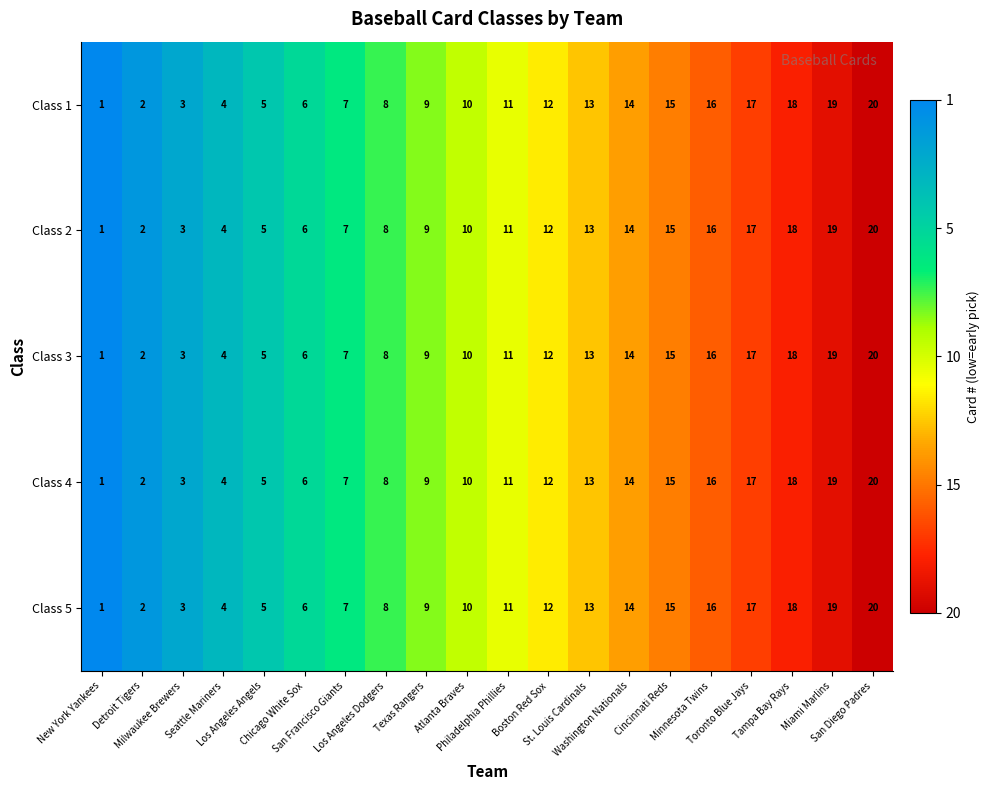

What is the difference between the second highest and second lowest values in the Class 2 series?

17